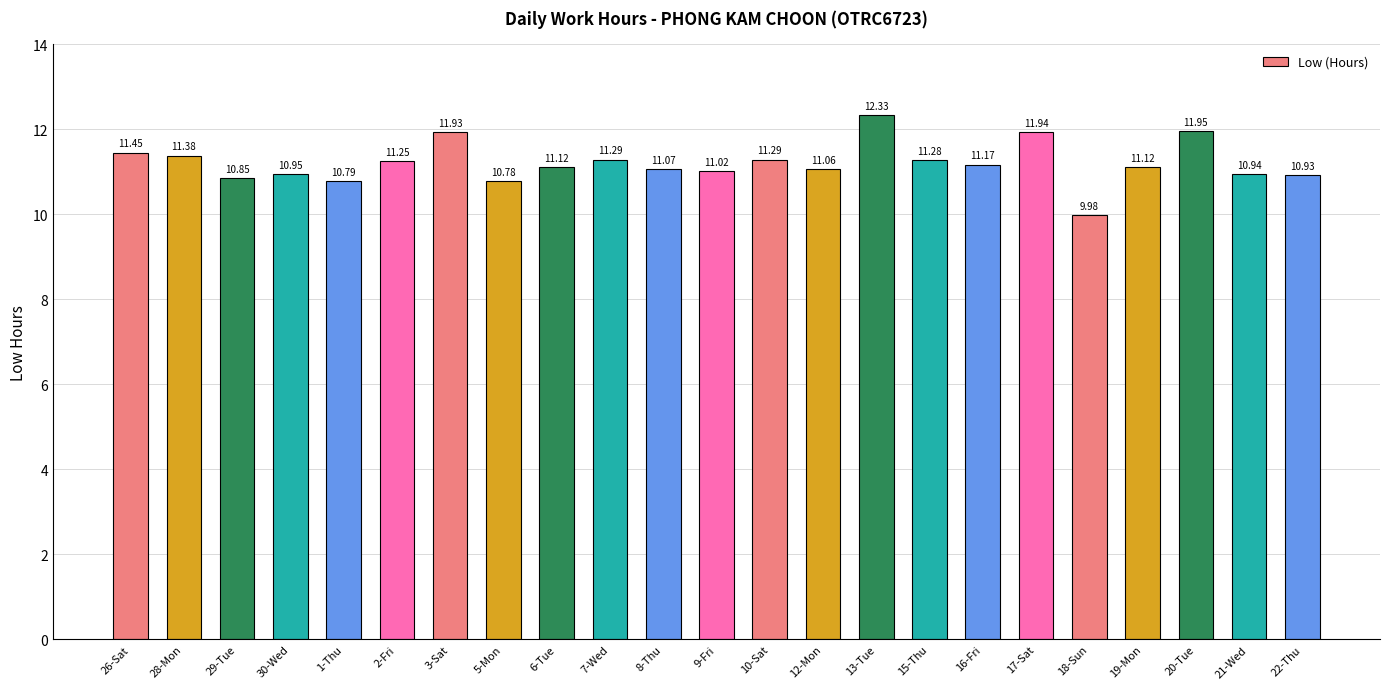

What is the sum of all values?

257.9